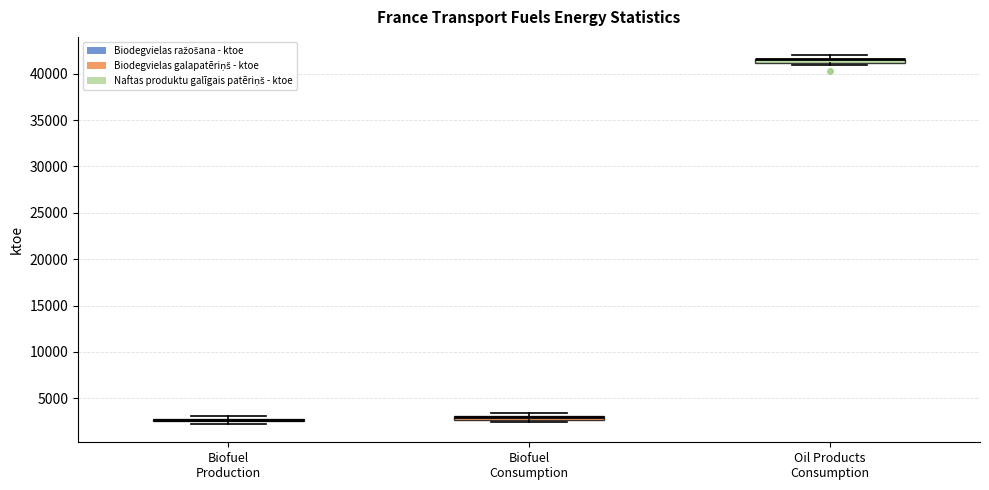

Where is the upper edge of the box for Biofuel Consumption on the y-axis? The values are not printed on the chart, so give them approximately, as read against the axis.

3000